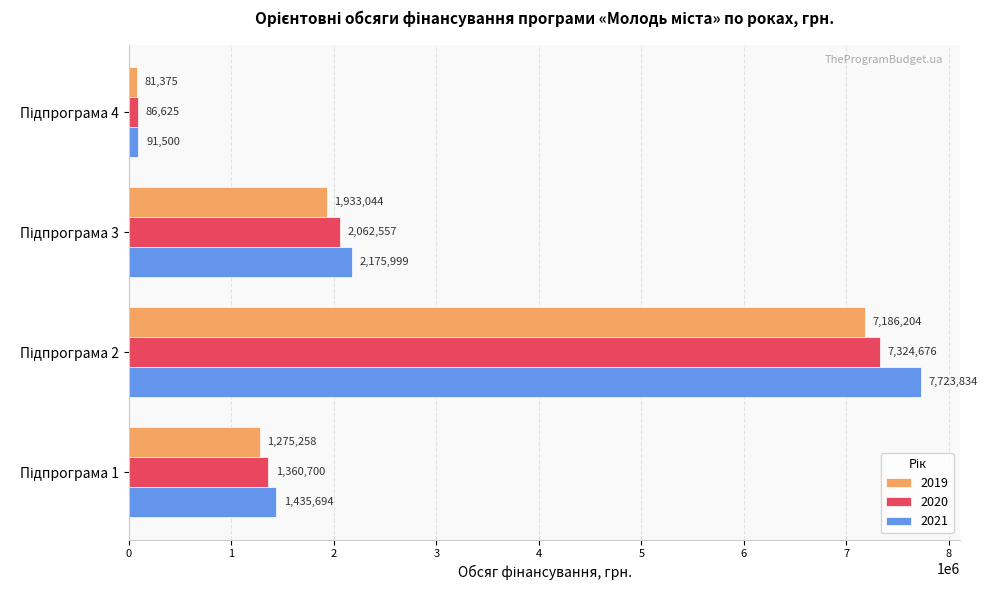

What is the highest value of the 2019 series?

7186204